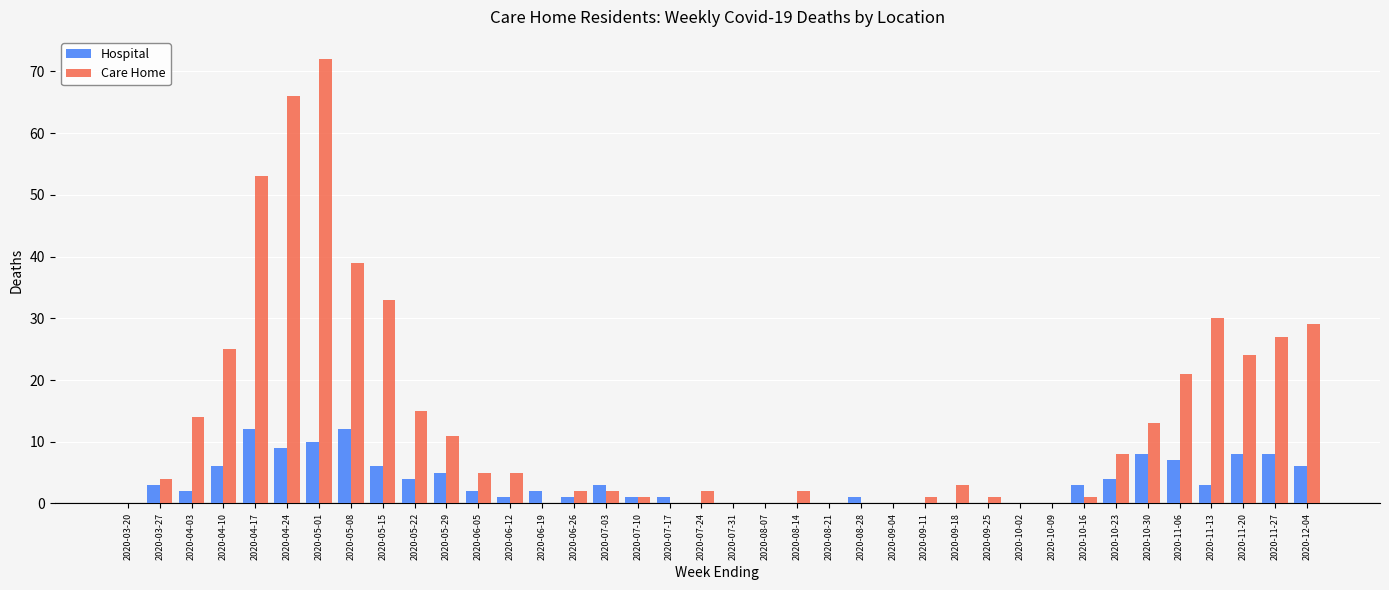

Is it true that Hospital equals 0 at 2020-08-21?

True